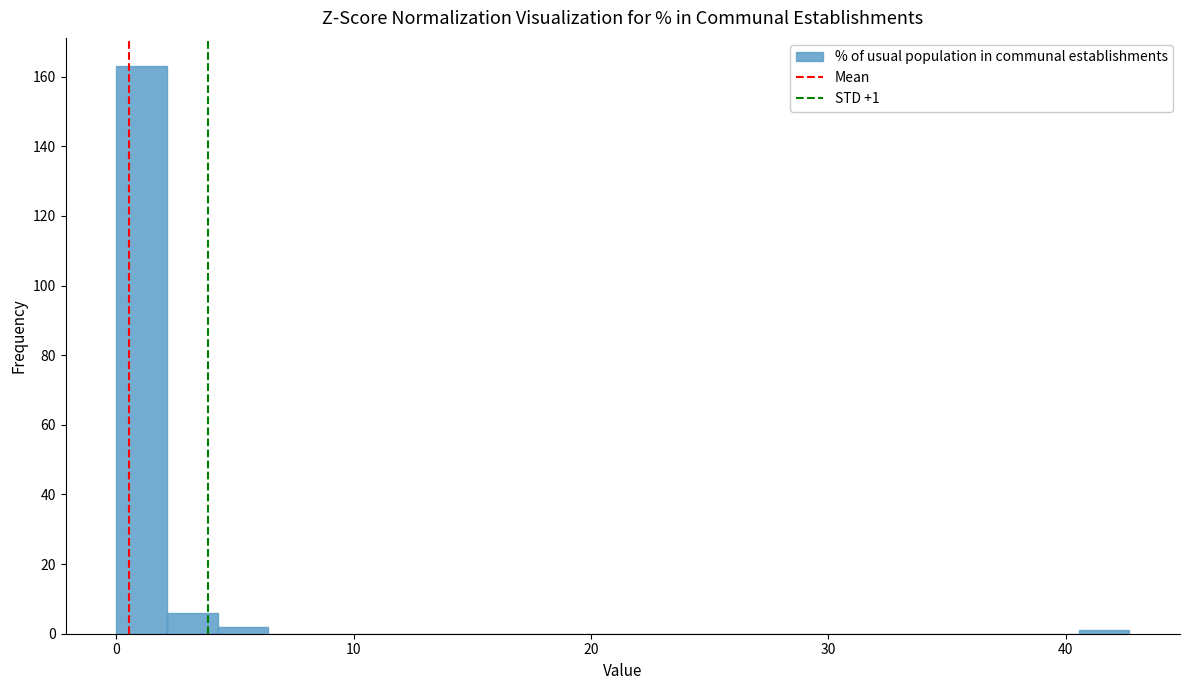

Around what value on the x-axis is the tallest bar? Give the approximate position of its centre, as read against the axis.

1